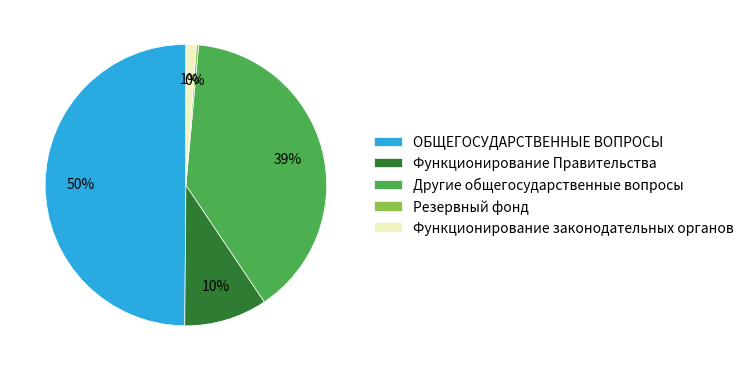

To the nearest percent, what is the average slice percentage?

20%